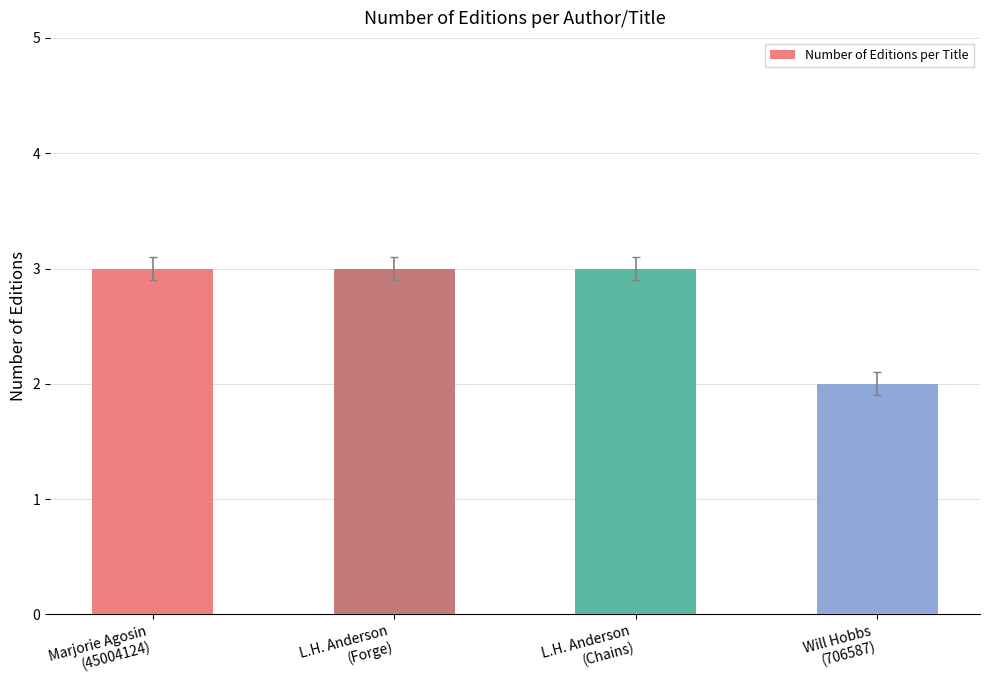

Reading left to right, transcribe all the data shown in this chart.

Marjorie Agosin
(45004124)=3	L.H. Anderson
(Forge)=3	L.H. Anderson
(Chains)=3	Will Hobbs
(706587)=2